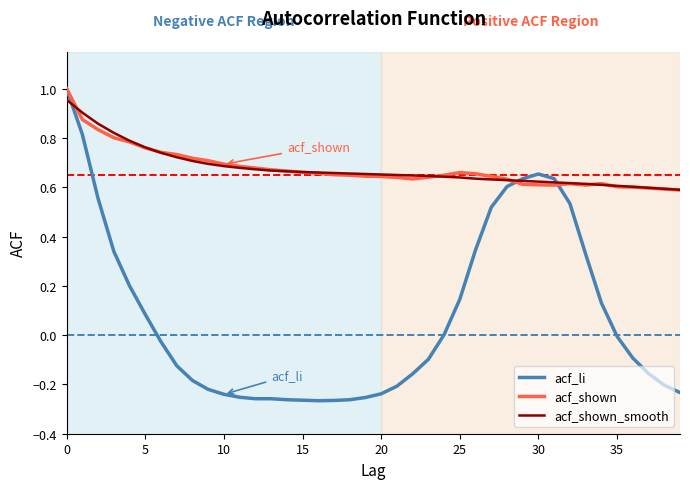

Which series has the largest range (max minus min)?

acf_li